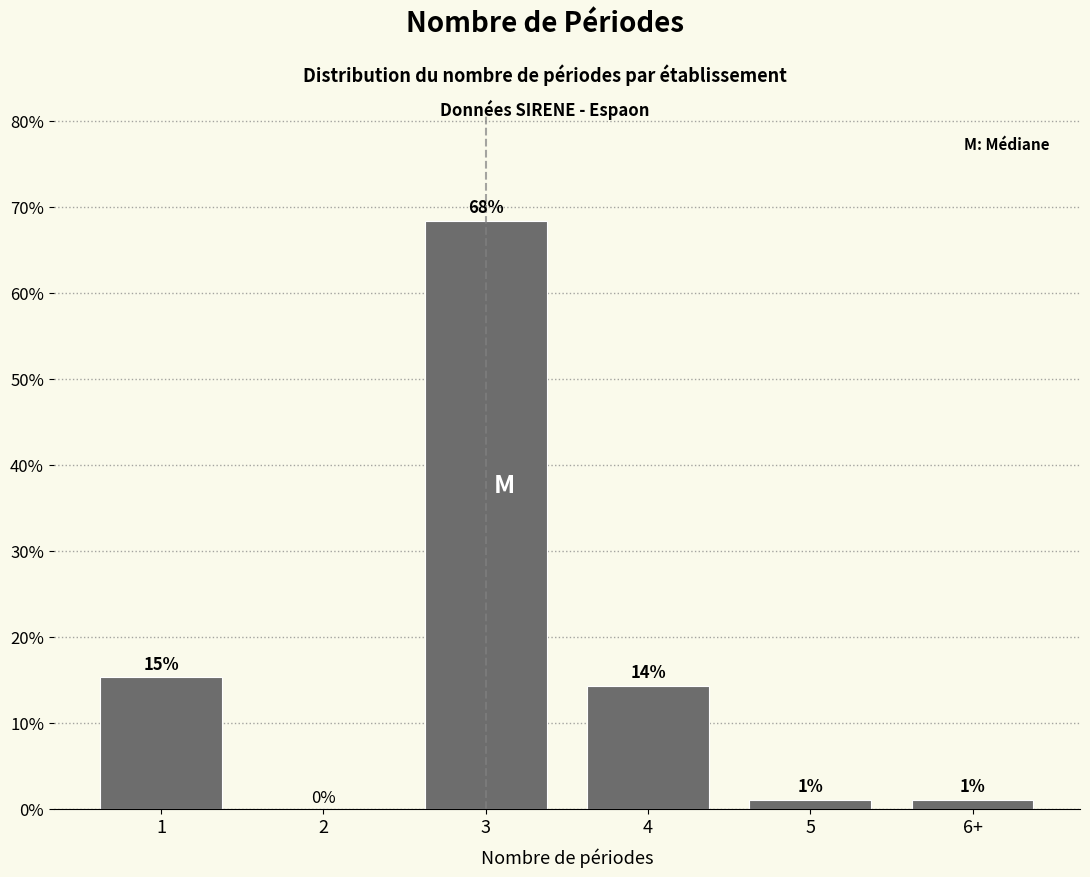

Which category has the highest value across all series?

3